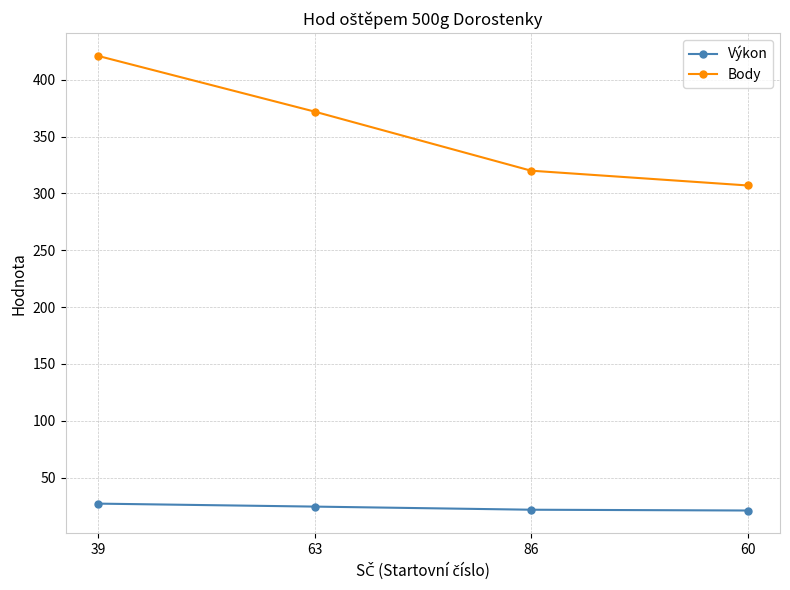

What position from the right is 86?

2